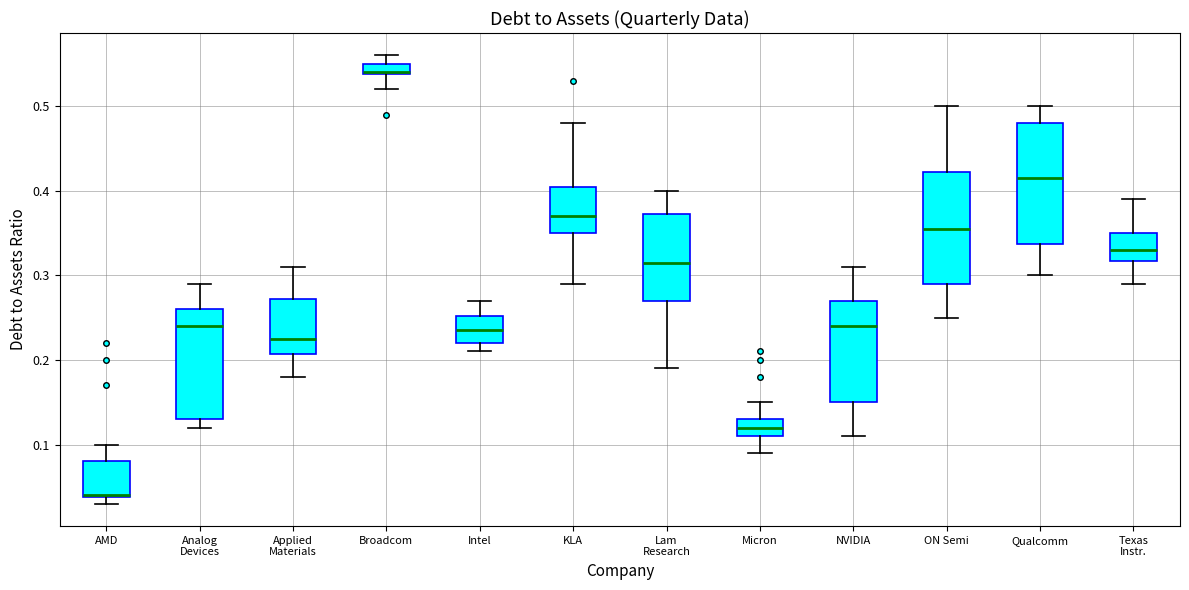

Which box's median line is the lowest?

AMD